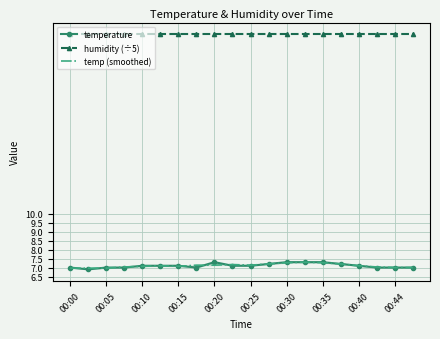

Which series changed the most between 00:15 and 13?

temperature